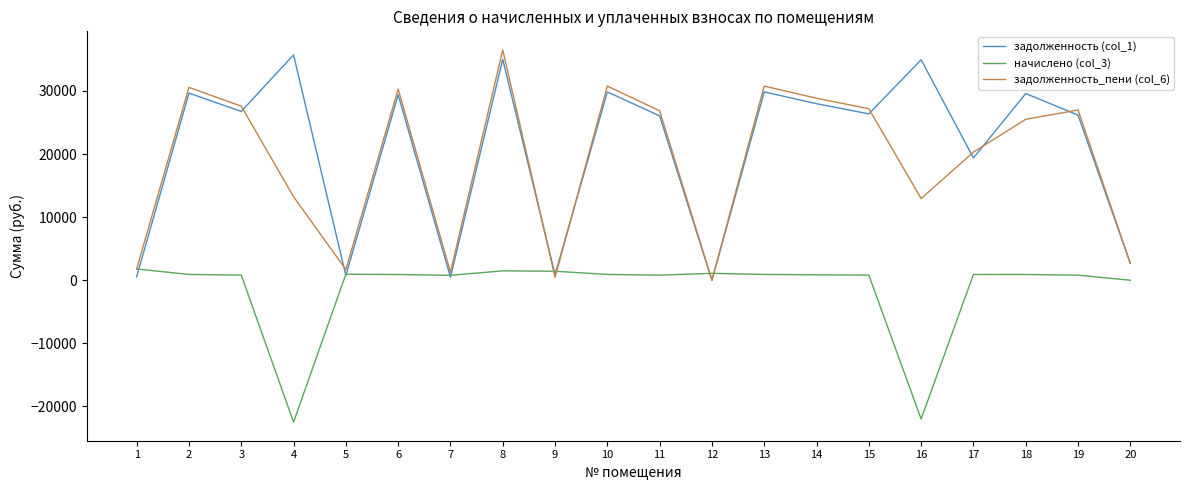

Is the value of начислено (col_3) at 5 greater than the value of задолженность_пени (col_6) at 6?

No